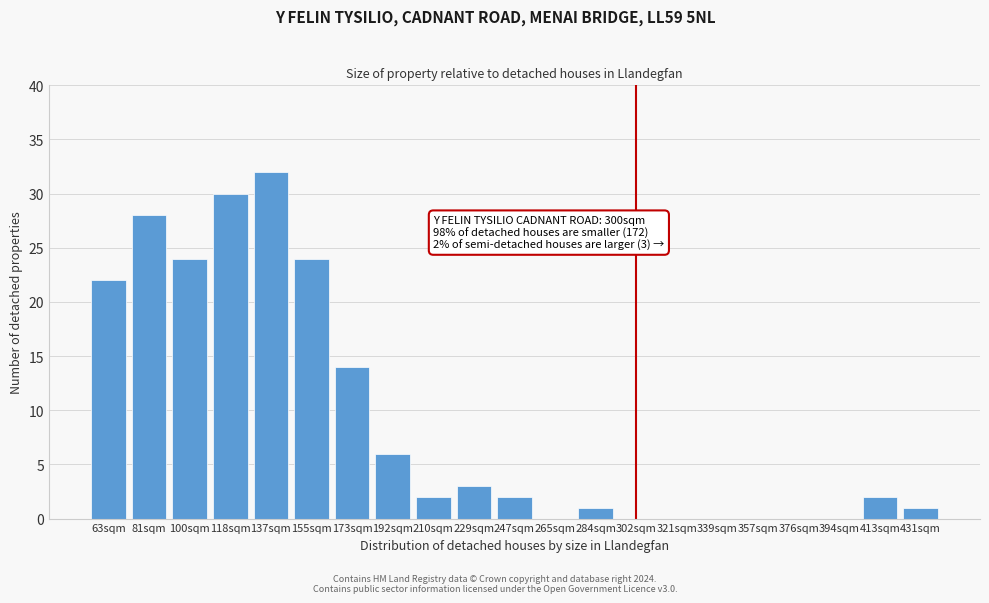

Reading left to right, what are all the values shown in this chart?

63sqm=22	81sqm=28	100sqm=24	118sqm=30	137sqm=32	155sqm=24	173sqm=14	192sqm=6	210sqm=2	229sqm=3	247sqm=2	265sqm=0	284sqm=1	302sqm=0	321sqm=0	339sqm=0	357sqm=0	376sqm=0	394sqm=0	413sqm=2	431sqm=1